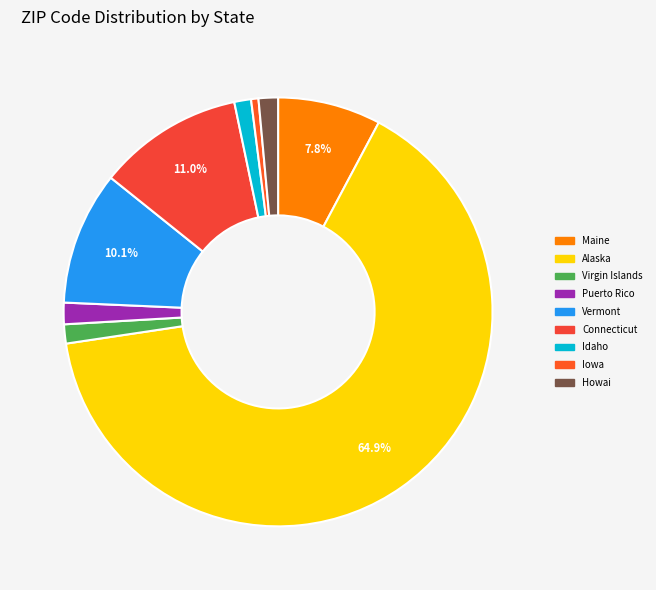

What is the majority slice?

Alaska